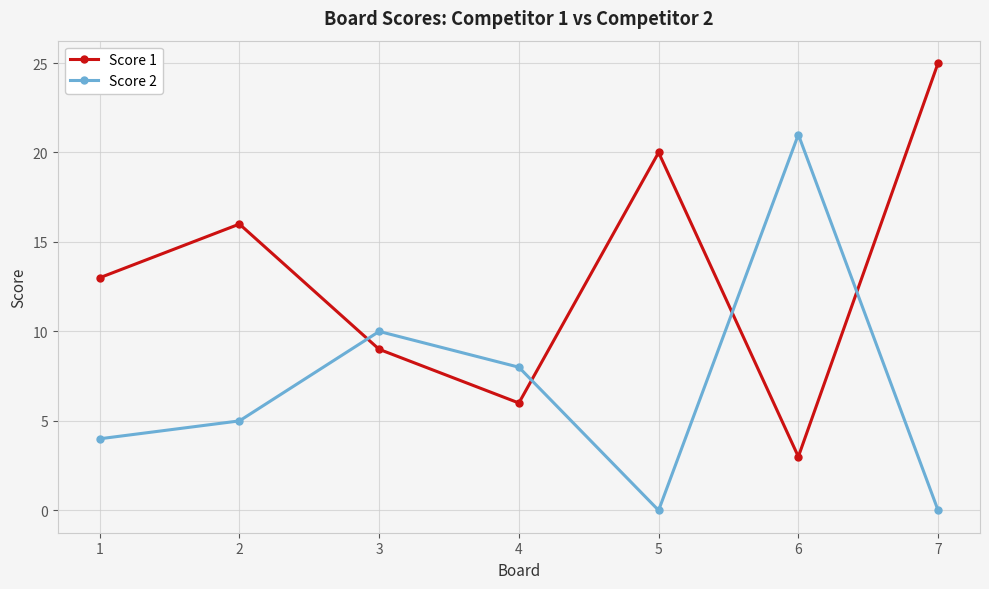

Where is the first local maximum for Score 1?

2